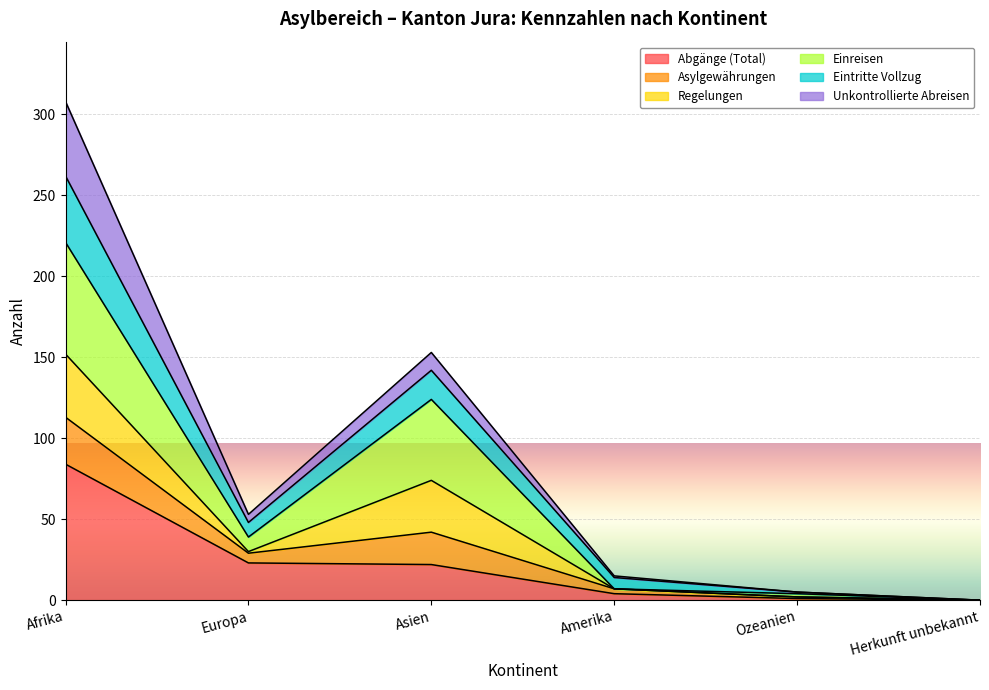

What is the label of the 6th point from the right?

Afrika